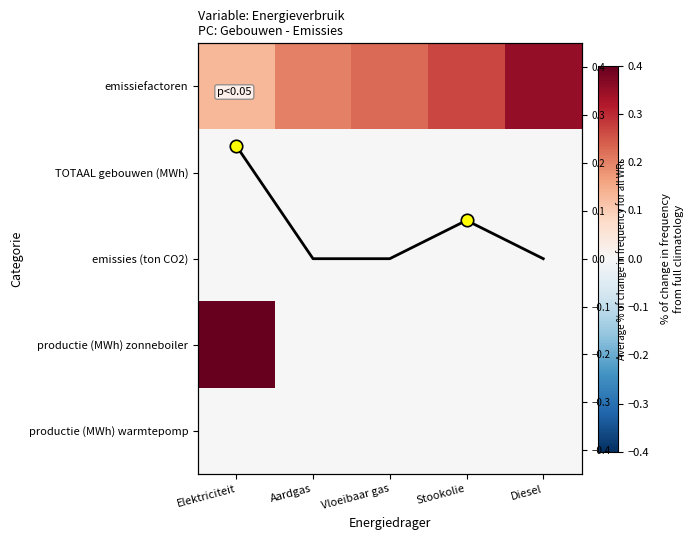

How many series are shown in this chart?

5